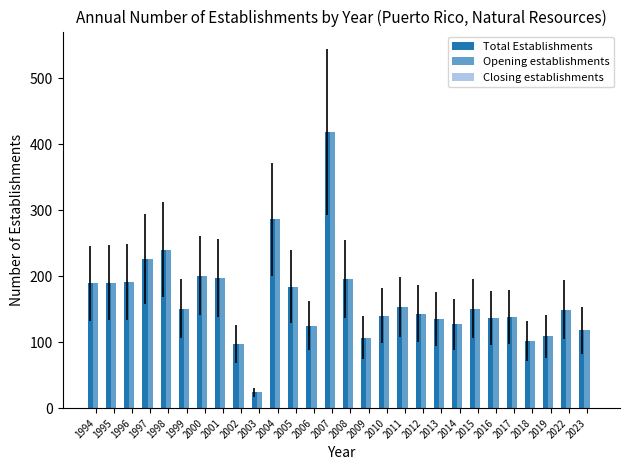

How many series are shown in this chart?

2